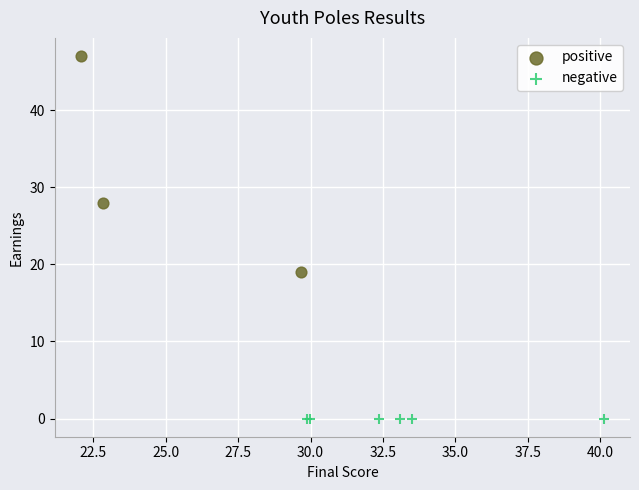

Which series reaches the minimum Y coordinate?

negative